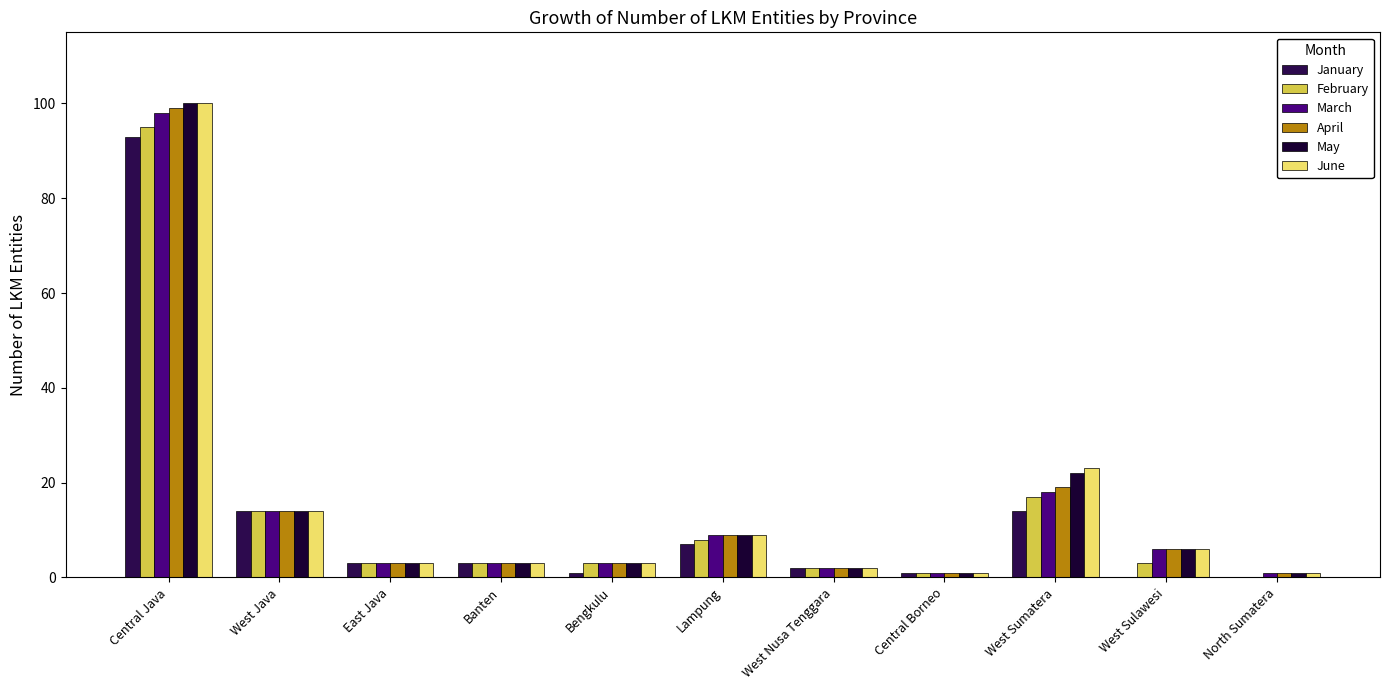

How many data points does each series have?

11